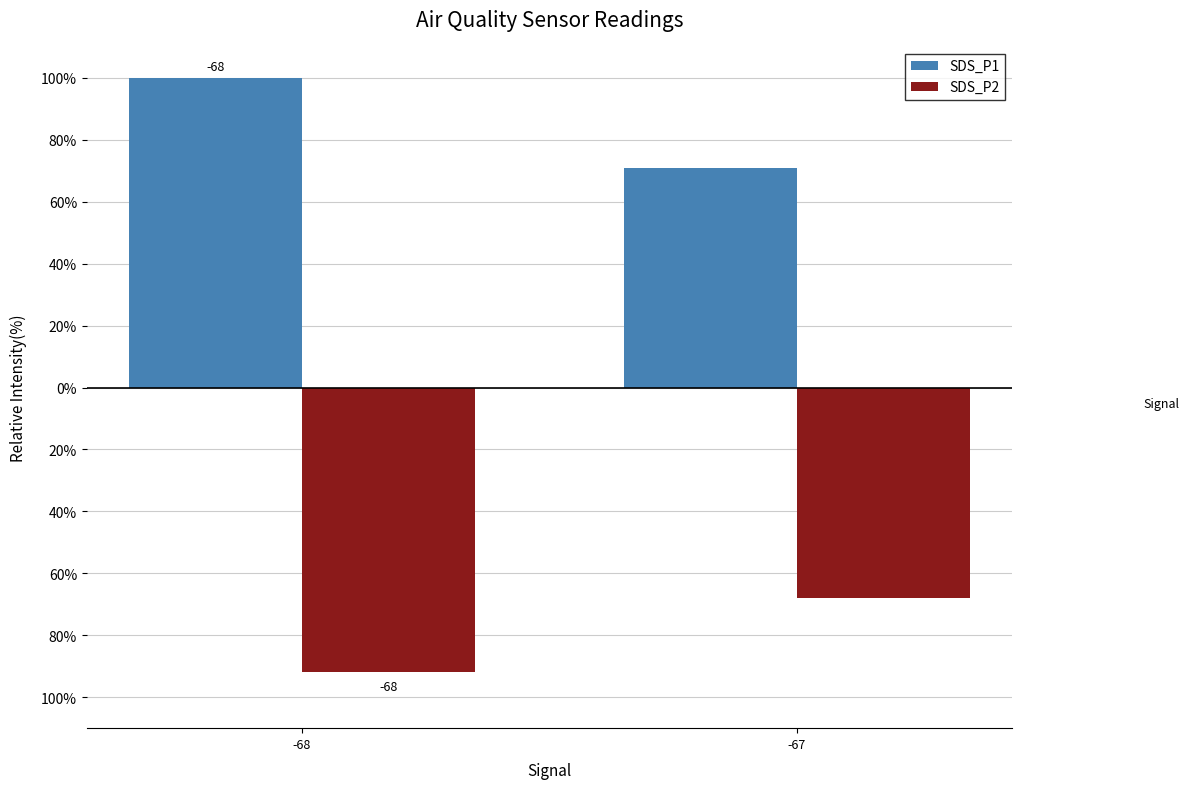

Does the chart contain any negative values?

Yes